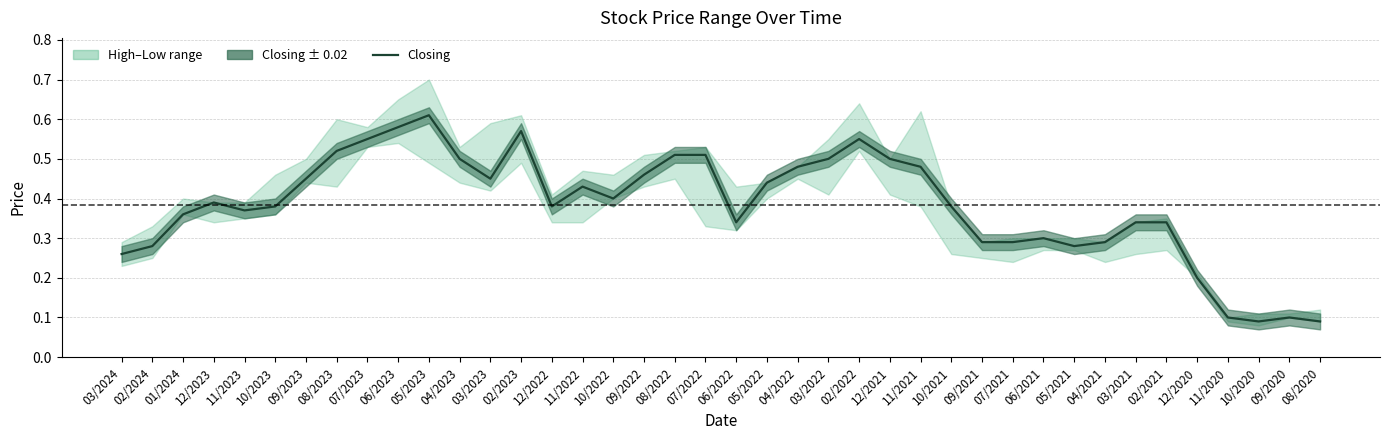

Which has a higher value, 12/2022 or 09/2021?

12/2022